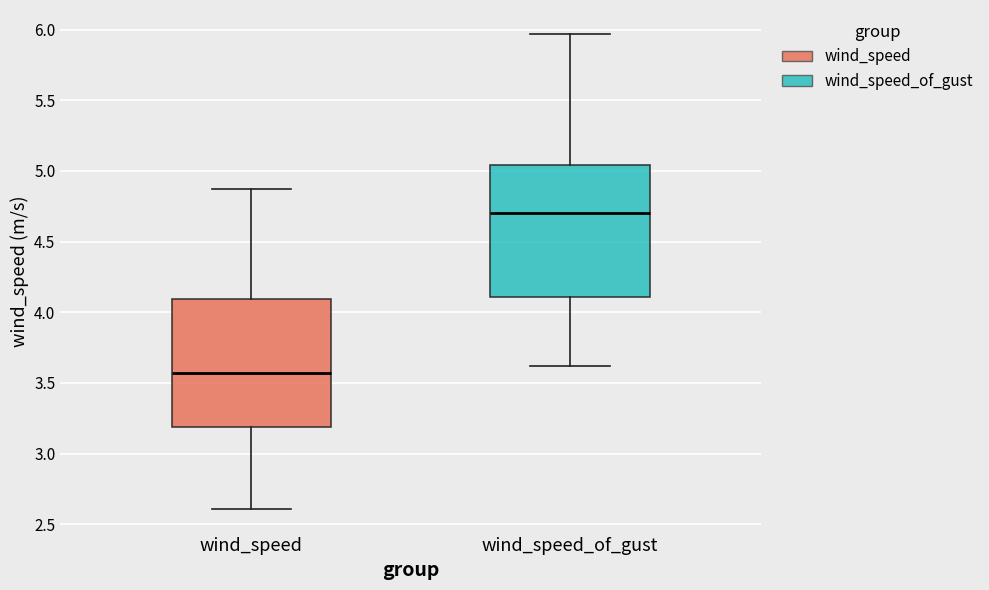

Reading left to right, transcribe this box plot: for each box, give where its median line is, the range the box spans, and where its two whiskers end, as read against the y-axis. The values are not printed on the chart, so give them approximately, as read against the axis.

wind_speed: median 3.55, box 3.20 to 4.10, whiskers 2.60 to 4.85
wind_speed_of_gust: median 4.70, box 4.10 to 5.05, whiskers 3.60 to 5.95